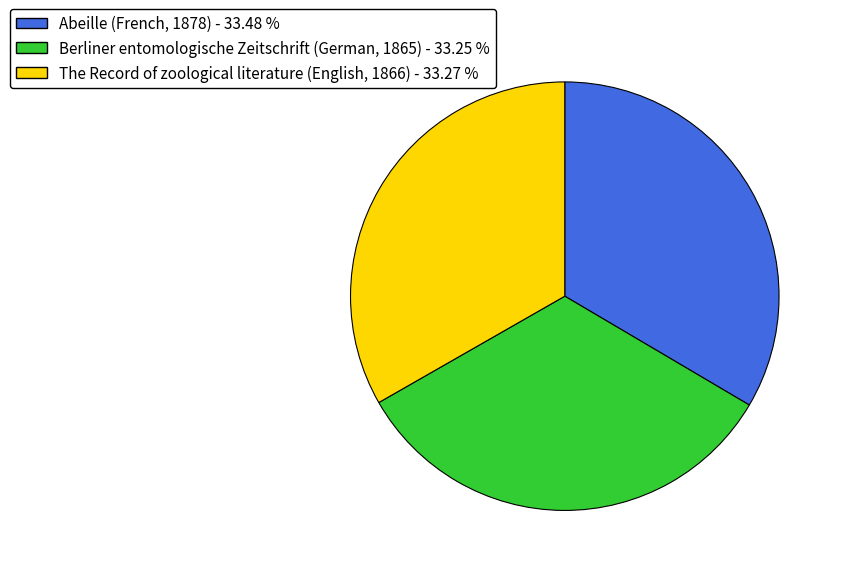

True or false: Abeille (French, 1878) accounts for 33% of the total.

True